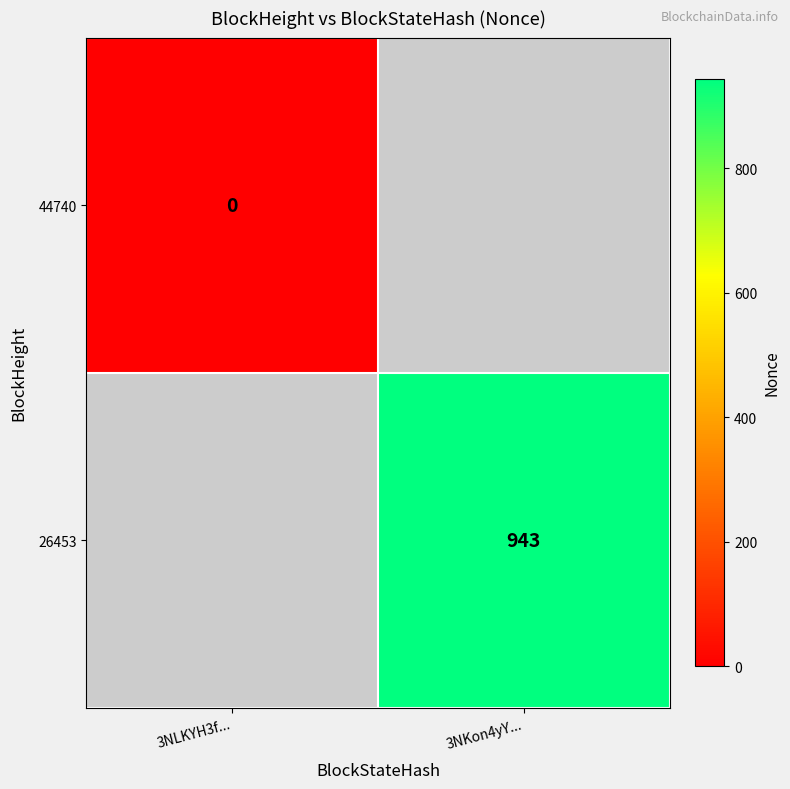

Is the value of 26453 at 3NKon4yY... greater than the value of 44740 at 3NLKYH3f...?

Yes